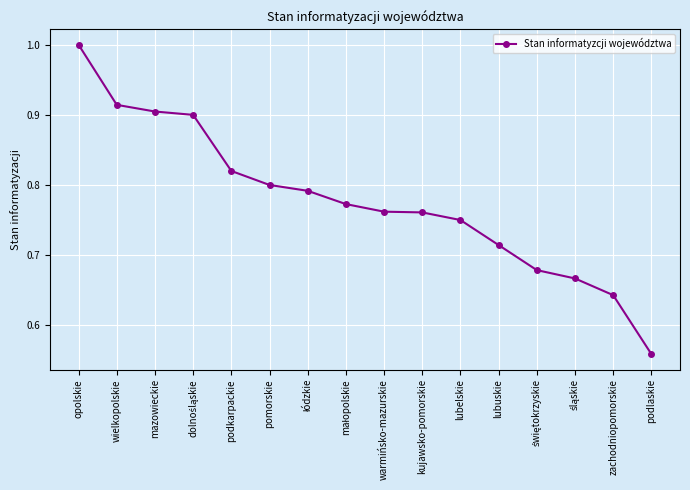

How many series are shown in this chart?

1